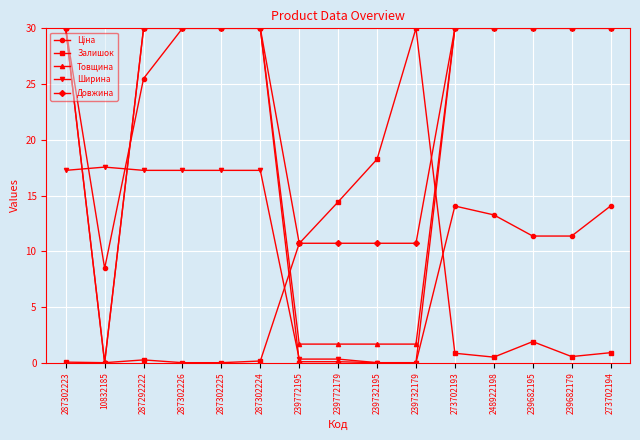

What is the maximum value shown in the chart?

30.0